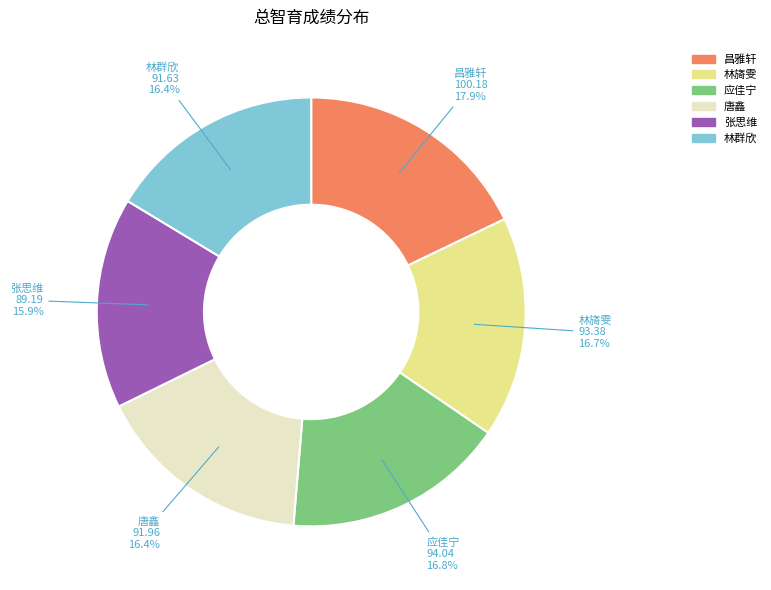

What is the total percentage of 唐鑫 and 昌雅轩?

34.3%